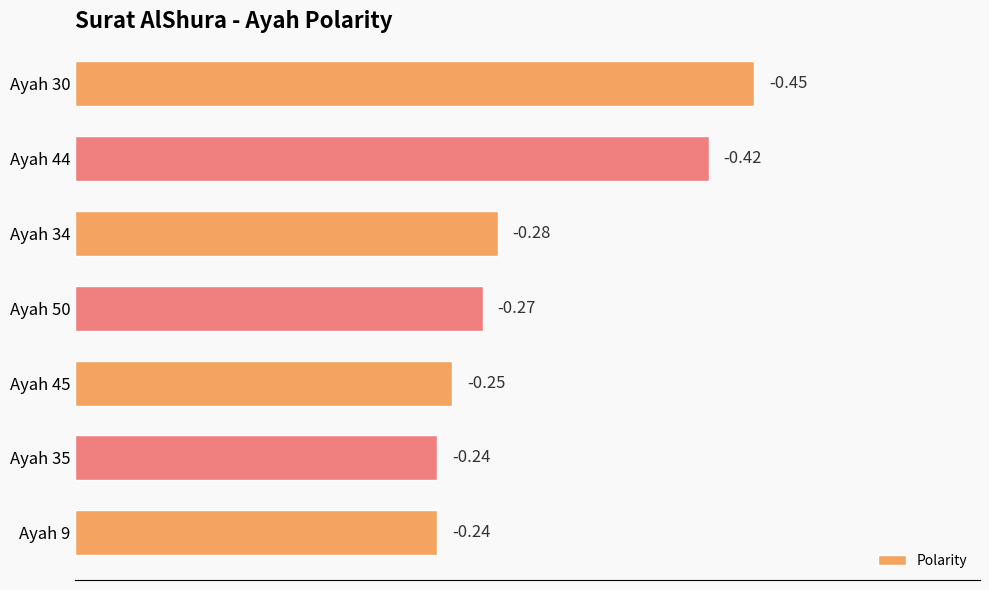

How many bars are there in total?

7